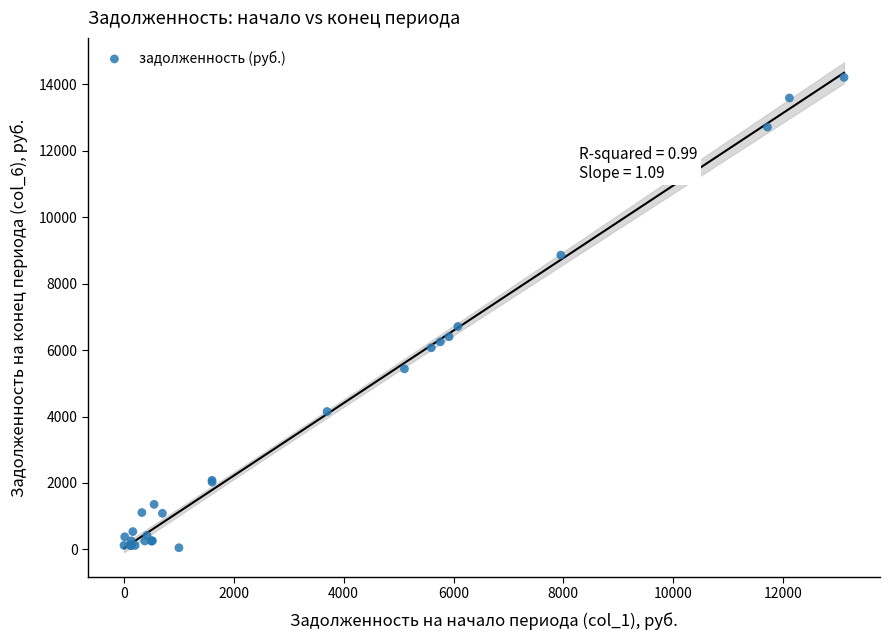

What Y value in the scatter plot is closest to 7129?

6709.9